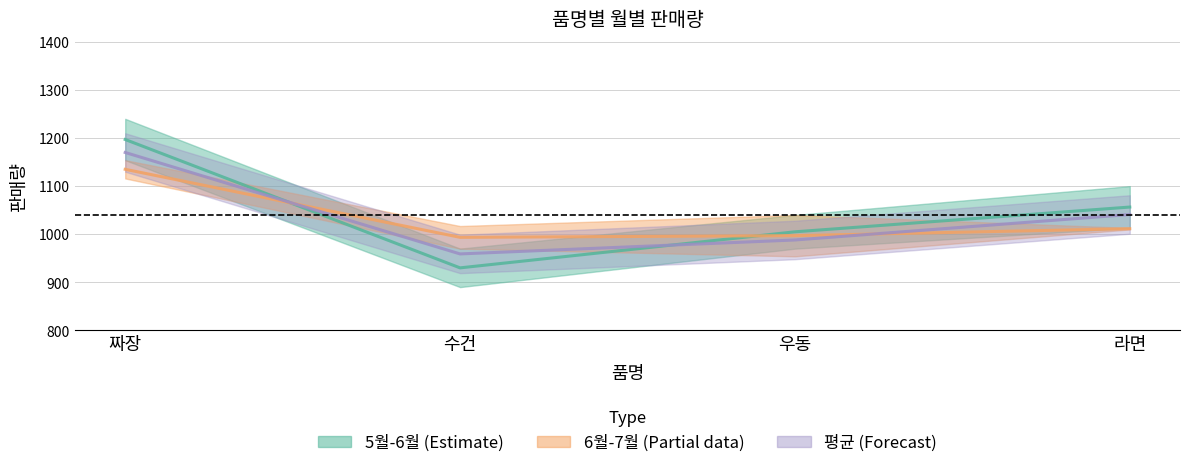

List the series in order of their peak value, highest first.

5월-6월 중간, 평균, 6월-7월 중간